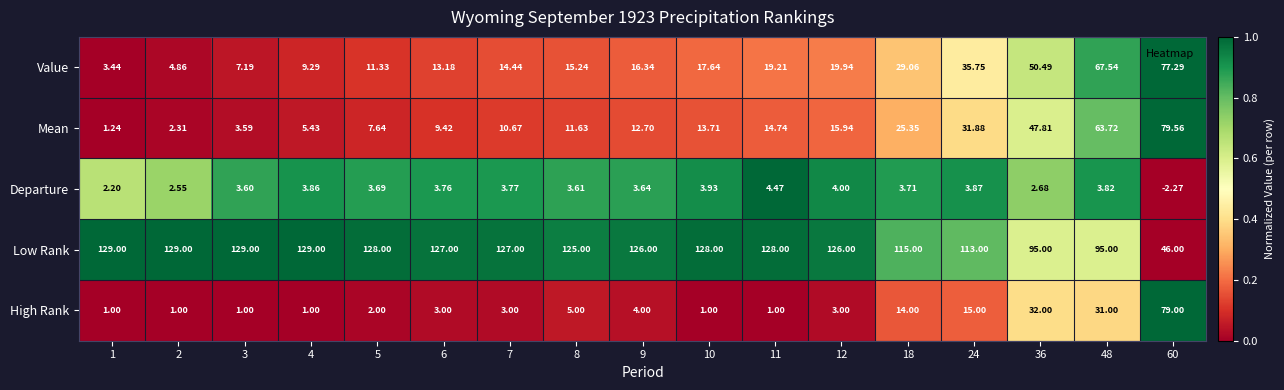

Rank the series at 18 from lowest to highest value.

Departure, High Rank, Mean, Value, Low Rank